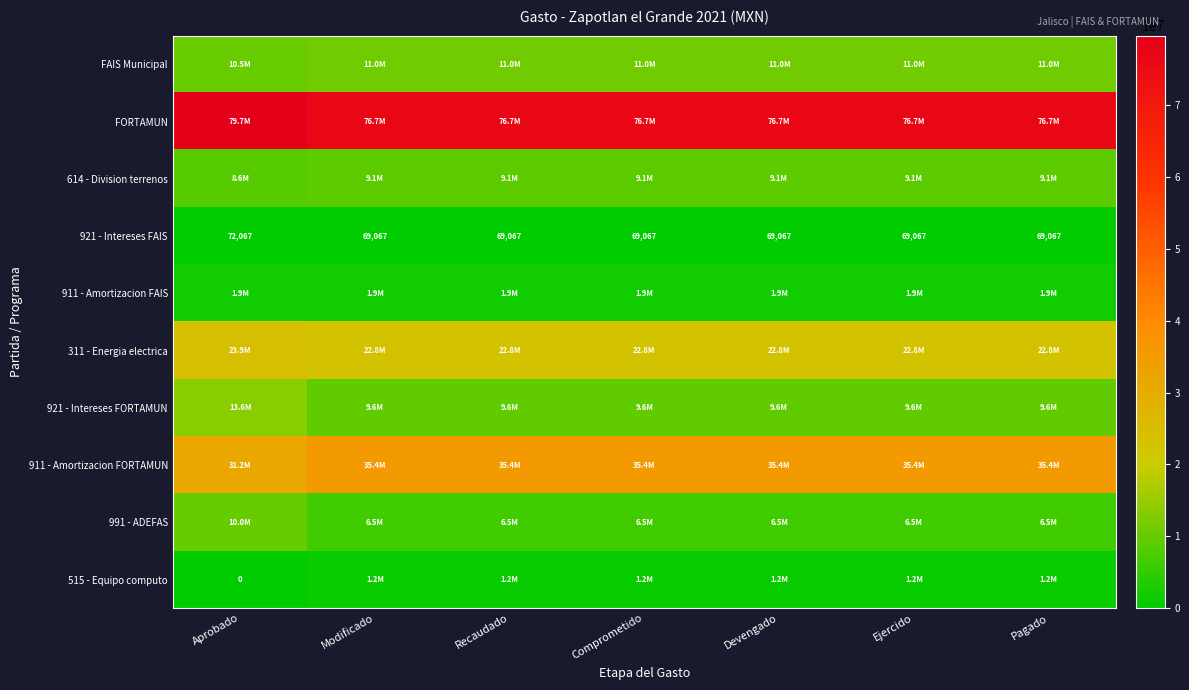

True or false: 921 - Intereses FAIS has a value of 96502 at Recaudado.

False